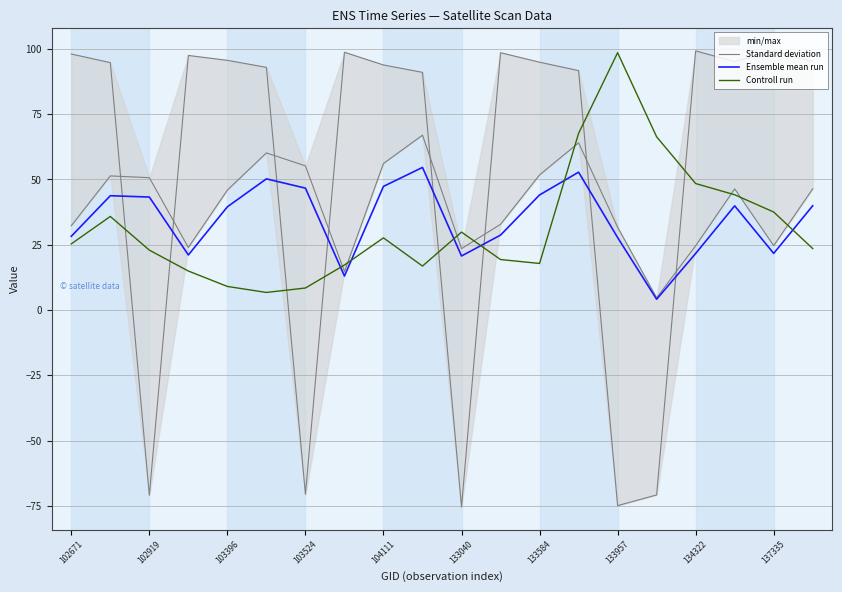

Which series has the largest total across all categories?

Standard deviation